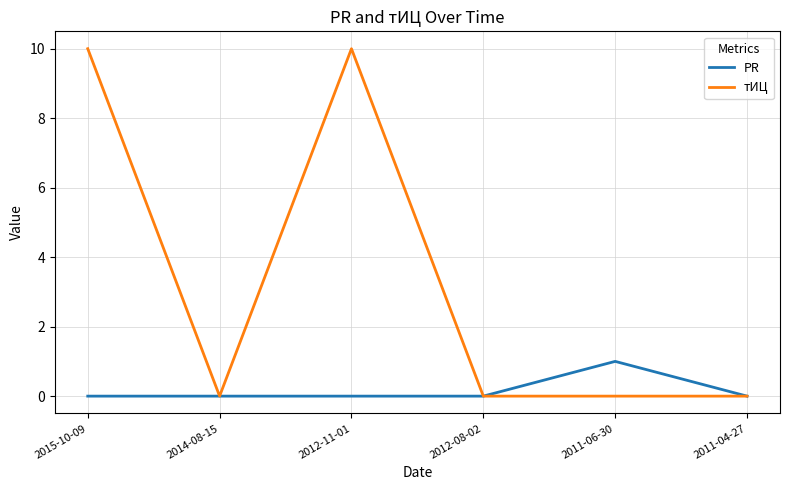

At 2012-11-01, list the series in order from smallest to largest.

PR, тИЦ